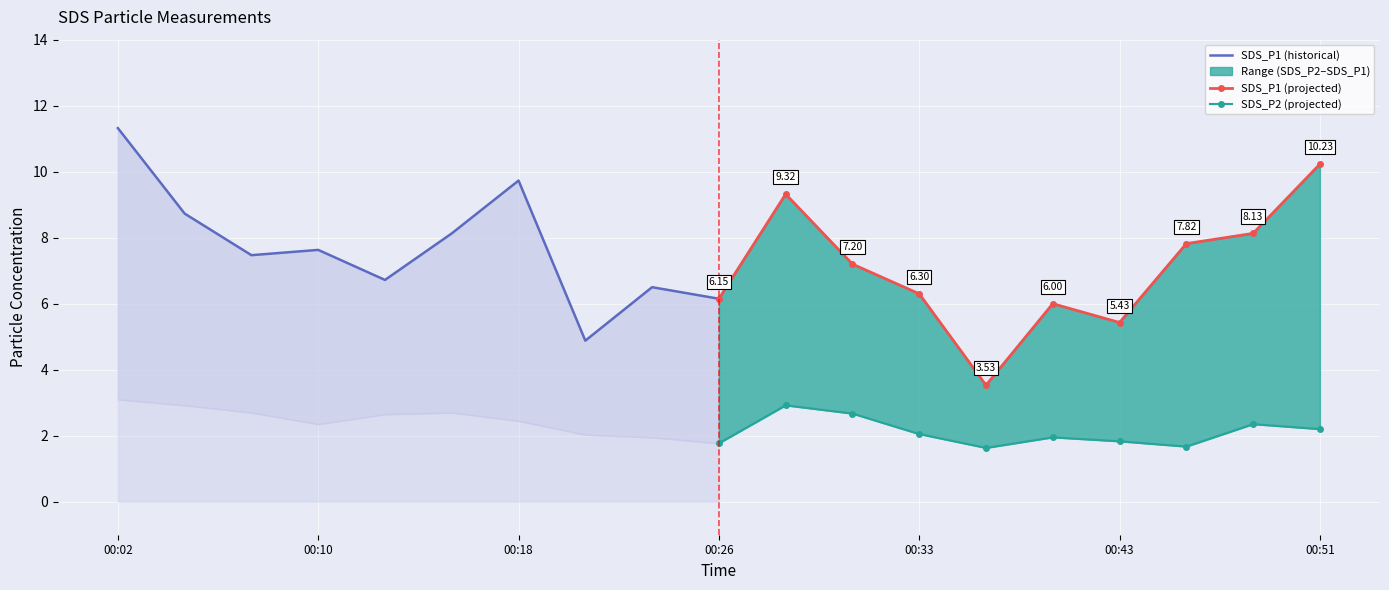

True or false: SDS_P1 (projected) and SDS_P2 (projected) intersect in this chart.

False